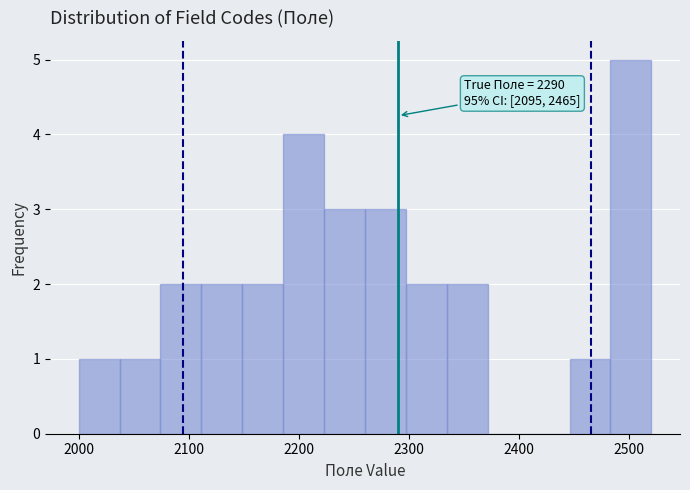

Read against the x-axis, roughly where is the centre of the tallest bar?

2500